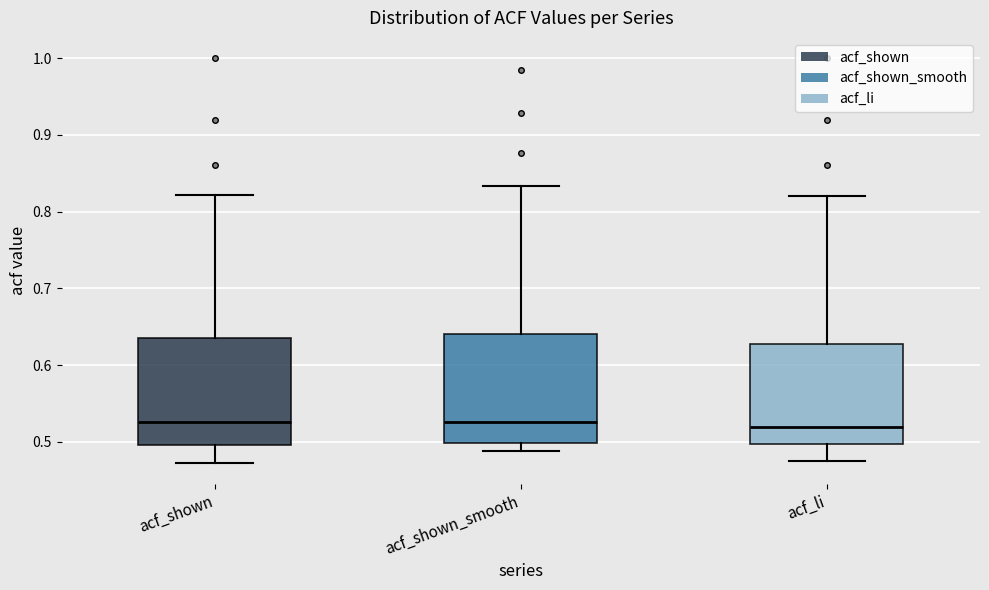

Where does the upper whisker of the box for acf_shown_smooth end on the y-axis? The values are not printed on the chart, so give them approximately, as read against the axis.

0.83